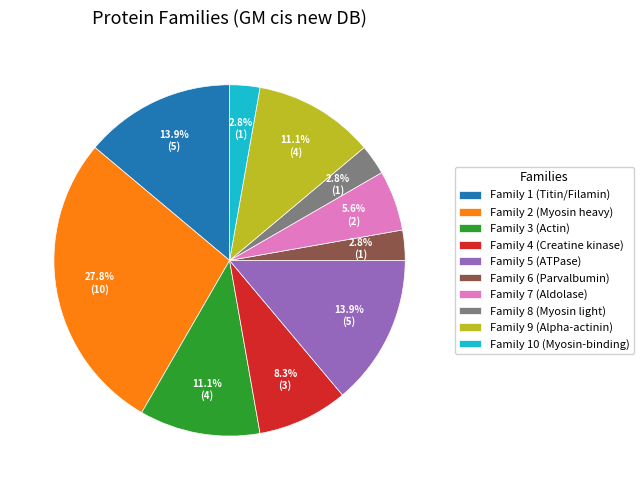

What is the largest slice in the pie chart?

Family 2 (Myosin heavy)